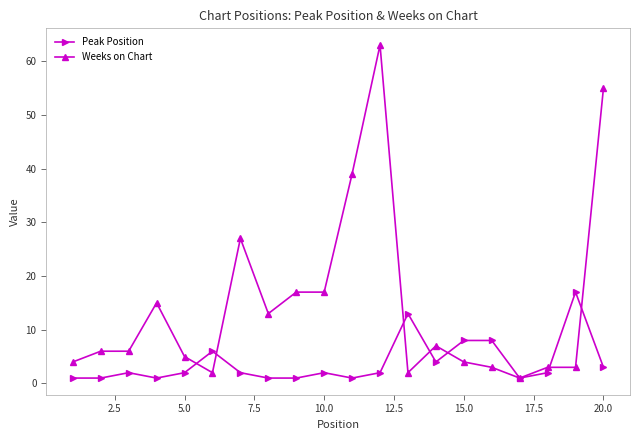

What is the average value of the Peak Position series?

4